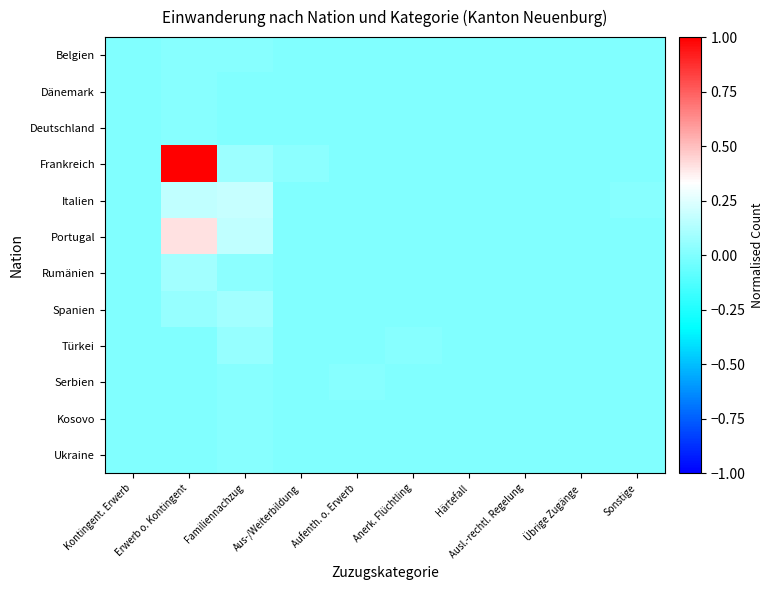

Count the number of data series in this chart.

12